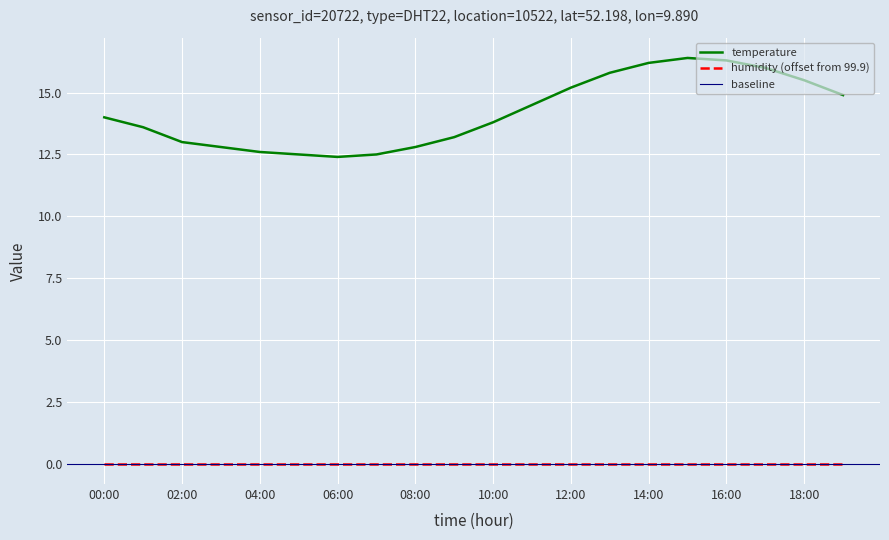

What is the label of the 6th point from the right?

14:00